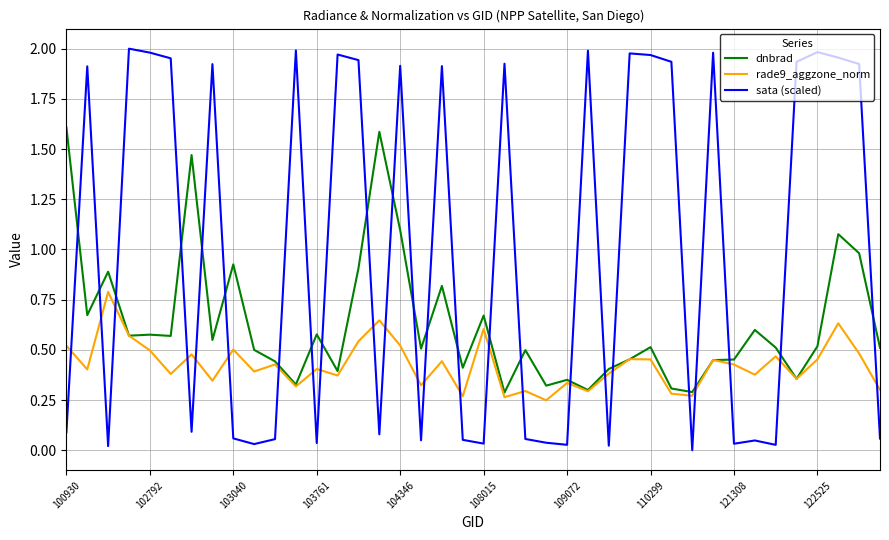

Which series has the largest total across all categories?

sata (scaled)